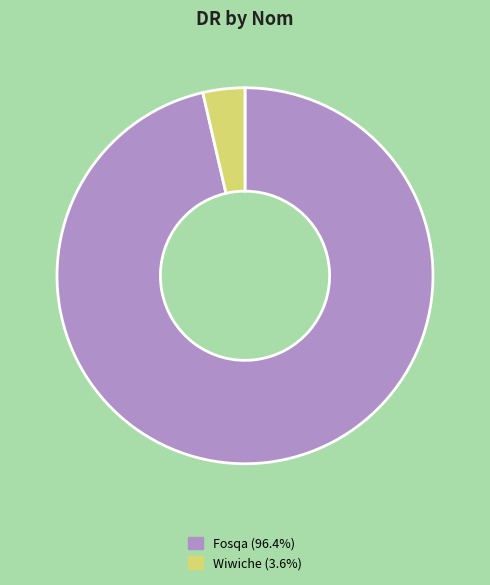

Which category has the smallest portion of the pie?

Wiwiche